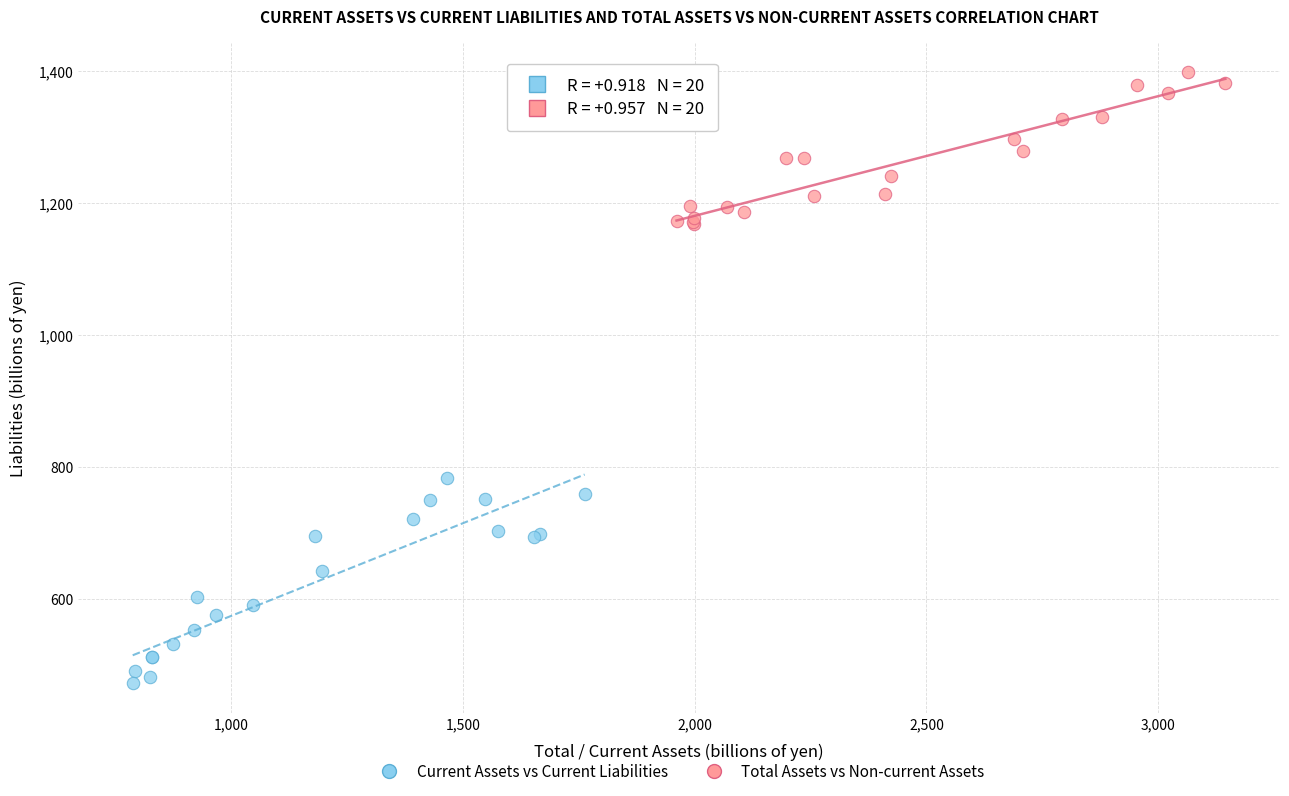

Which series has the widest spread of Y values?

Current Assets vs Current Liabilities